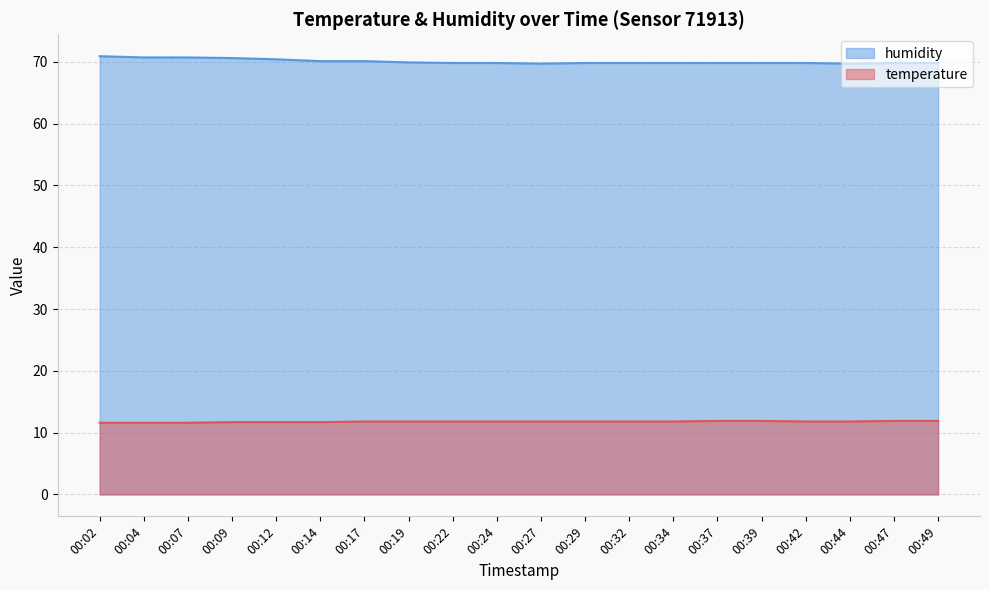

The value of humidity at 00:27 is 69.7. True or false?

True